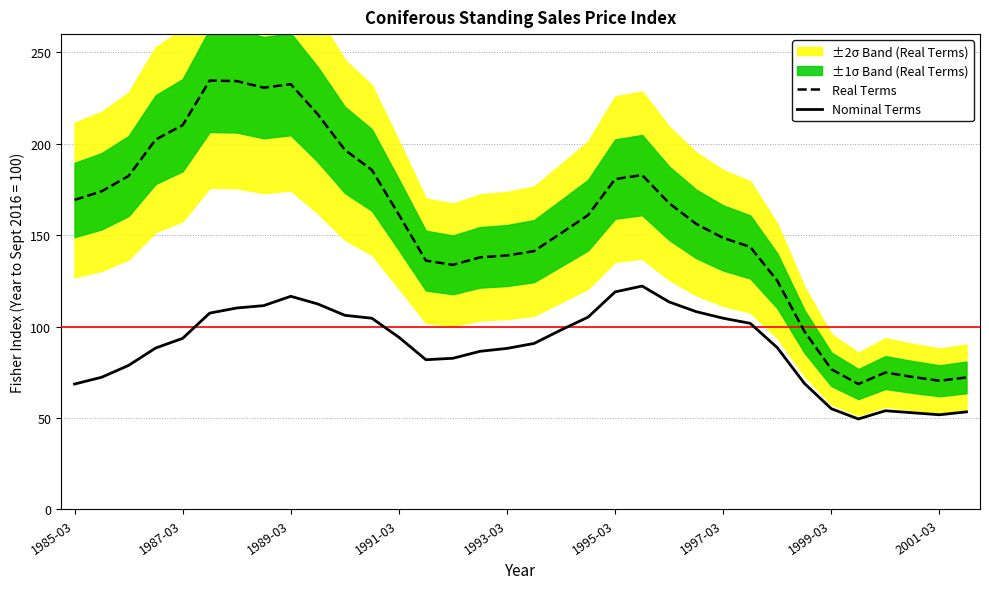

How many data points in Nominal Terms are less than 93?

17